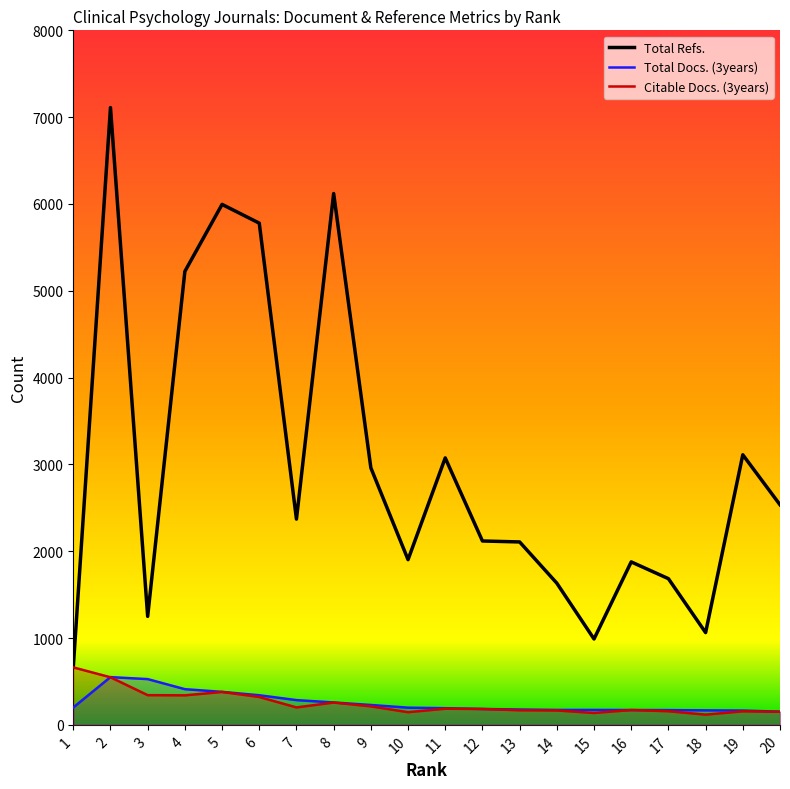

Reading left to right, extract all data points from this chart.

Total Refs.: 663	7110	1250	5223	5995	5779	2370	6120	2961	1903	3075	2118	2107	1632	989	1877	1684	1063	3111	2535
Total Docs. (3years): 200	550	527	411	380	341	285	258	229	198	192	183	177	172	172	171	170	167	165	152
Citable Docs. (3years): 662	548	342	340	379	321	201	257	213	146	186	183	168	166	137	171	157	118	156	151